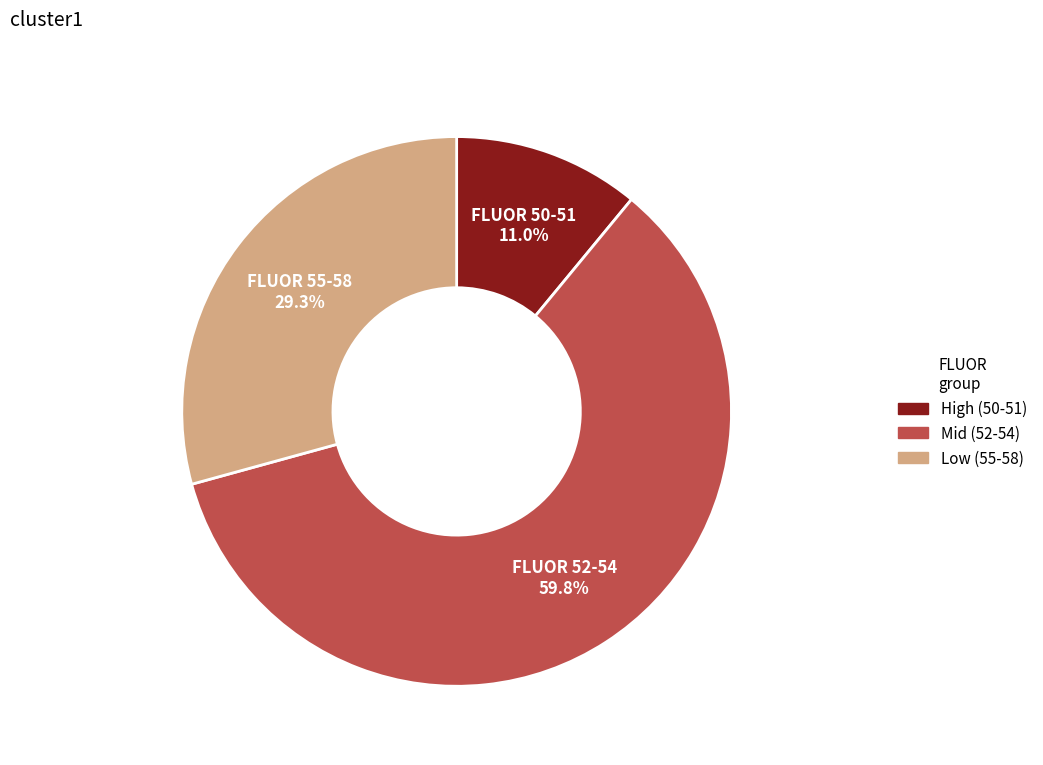

Is there a majority slice in this chart?

Yes